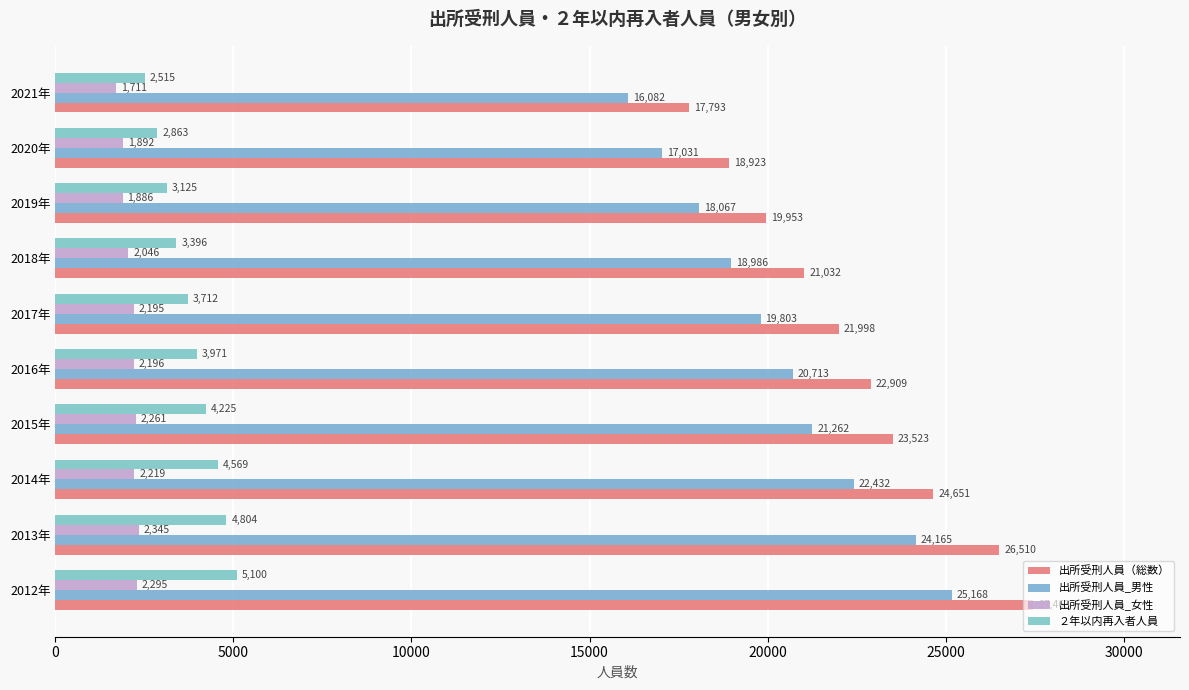

Which category has the lowest value across all series?

2021年